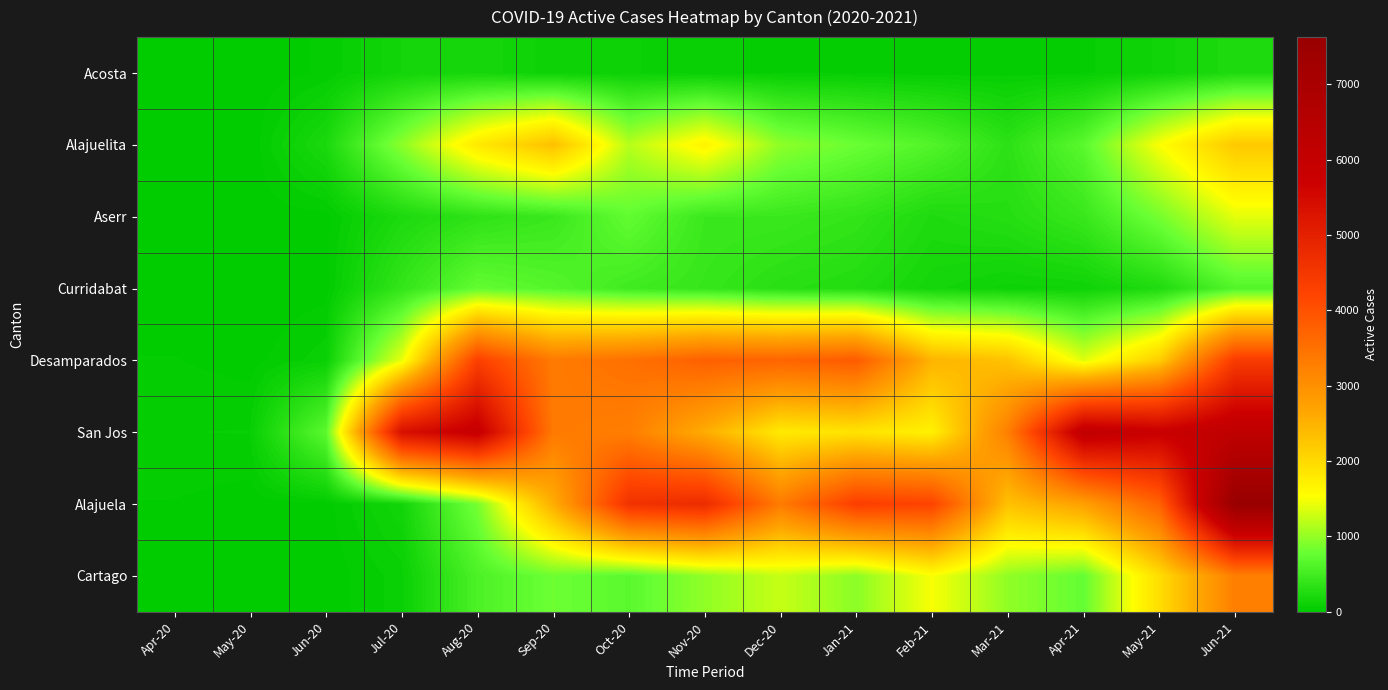

Which has a higher value, Jun-20 or Mar-21?

Mar-21